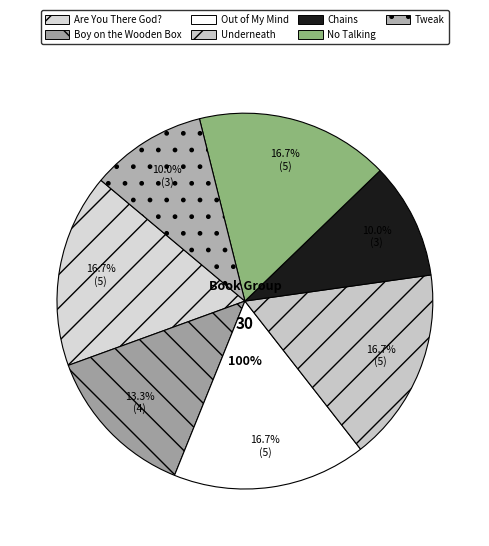

How many slices are in this pie chart?

7